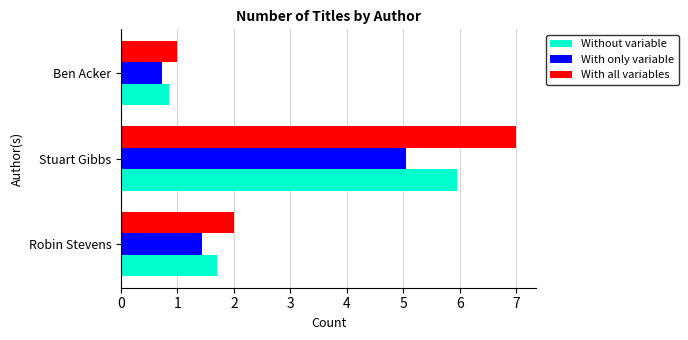

What is the total value across all series at Ben Acker?

2.6